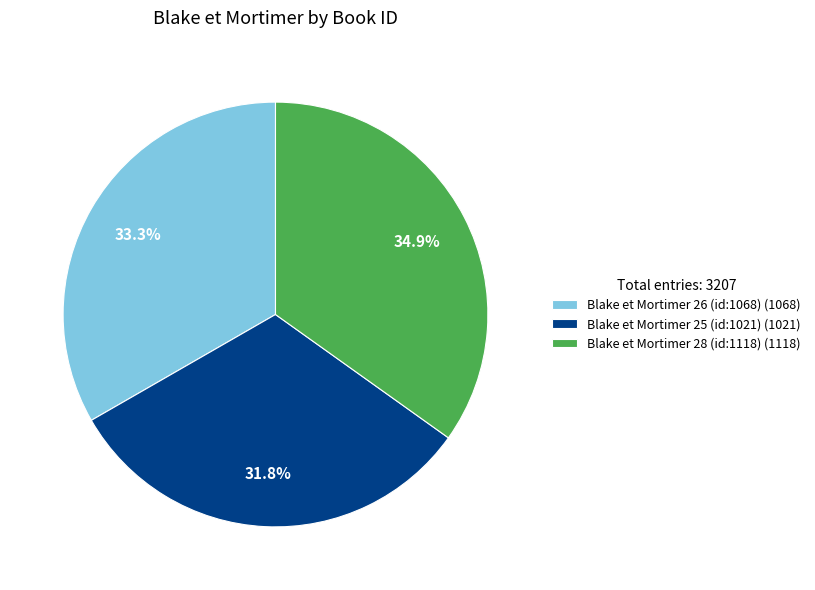

Which category has the smallest portion of the pie?

Blake et Mortimer 25 (id:1021)